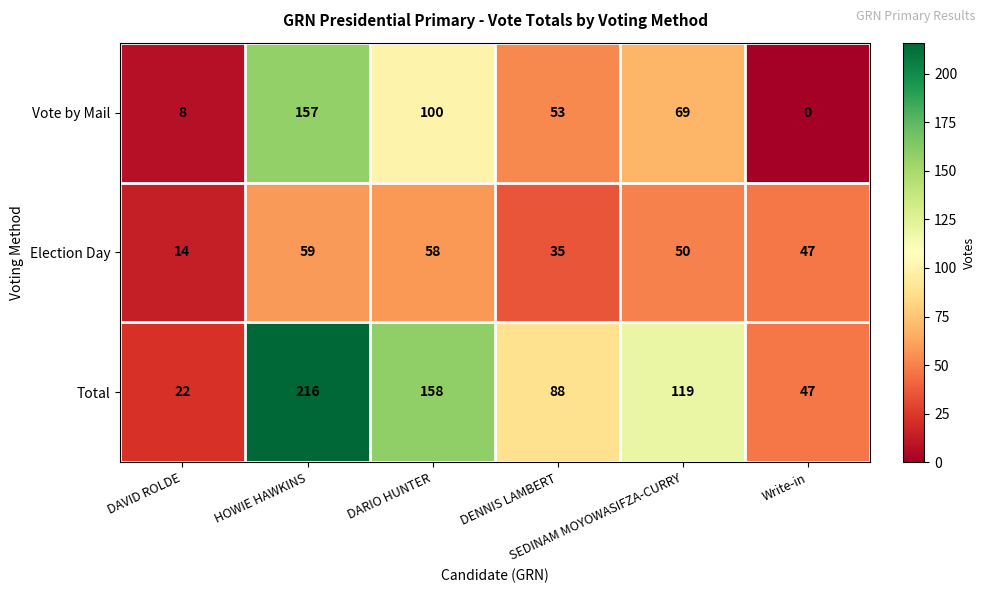

Which series has the largest range (max minus min)?

Total